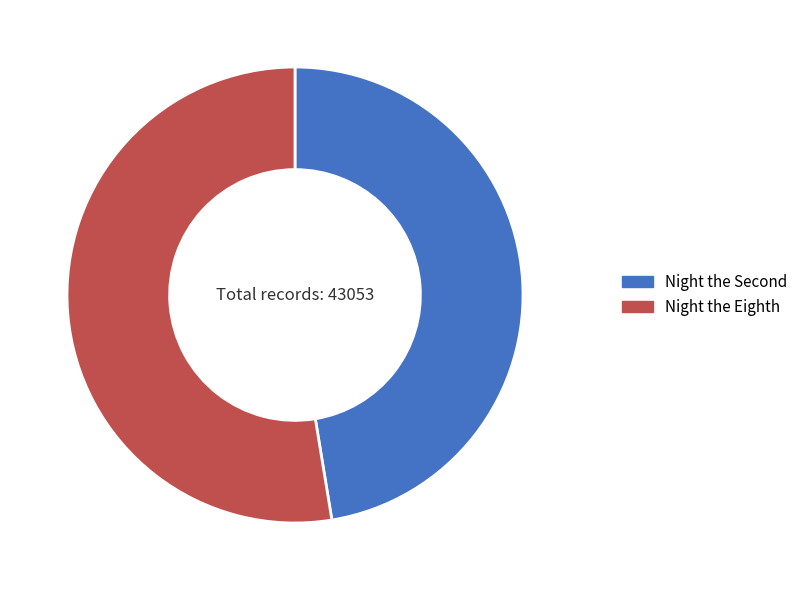

Rank the categories by value from lowest to highest.

Night the Second, Night the Eighth